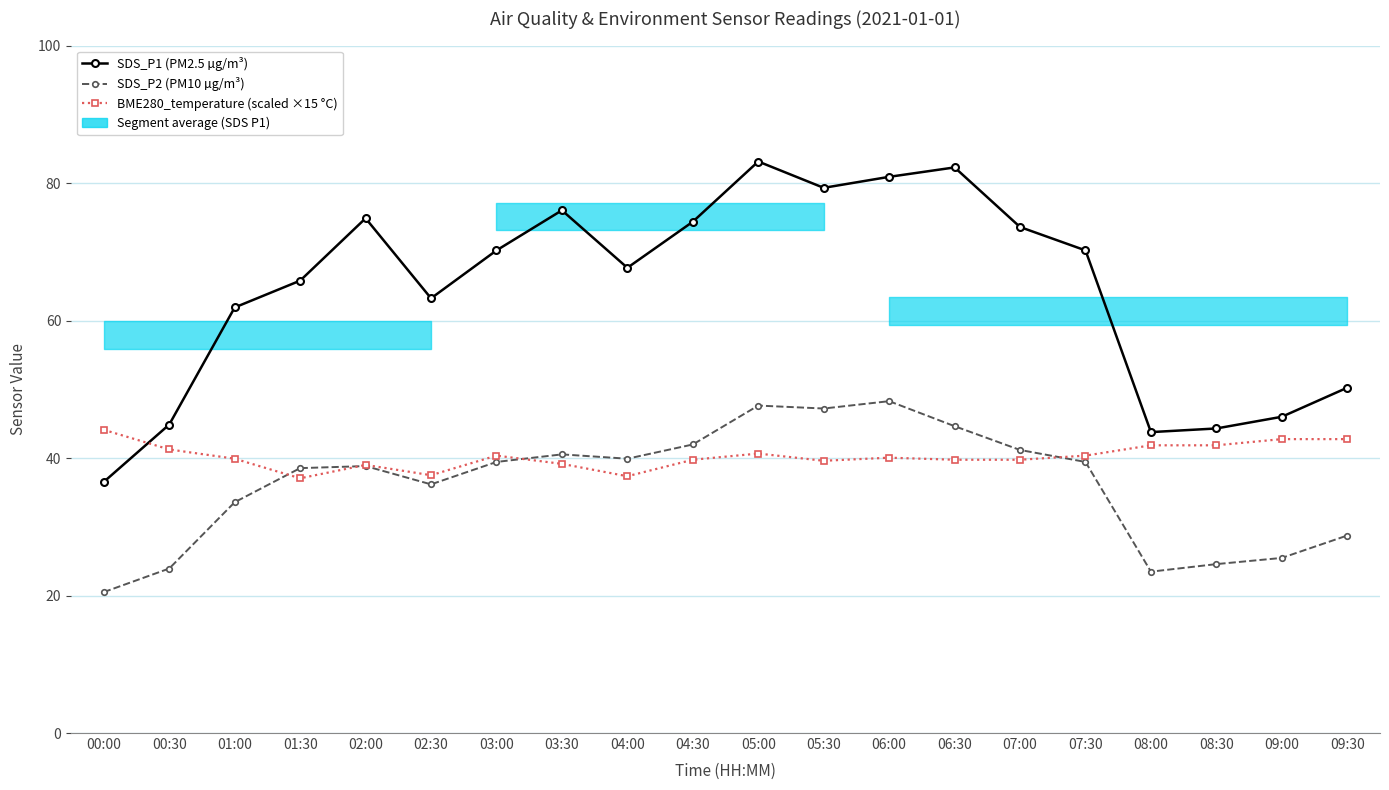

True or false: SDS_P1 (PM2.5 µg/m³) has more than 0 points higher than both neighbors.

True